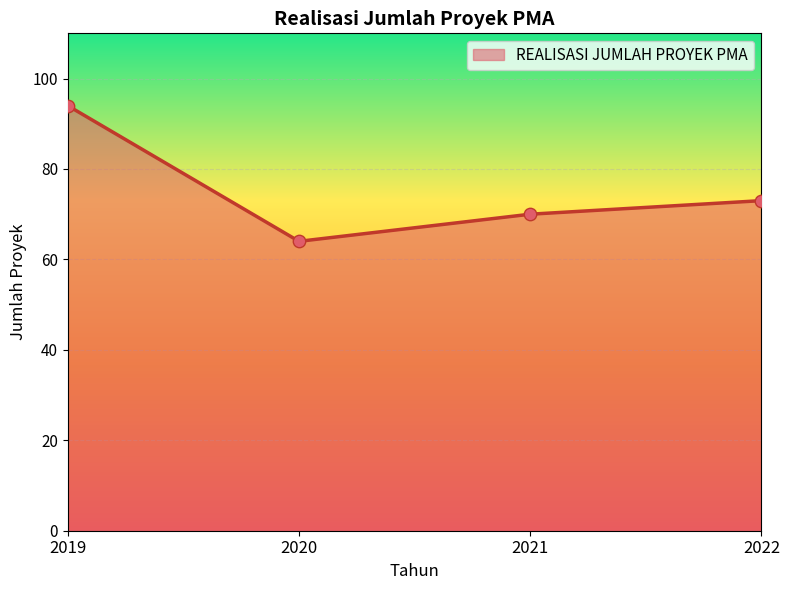

What is the change in value from 2019 to 2020?

-30